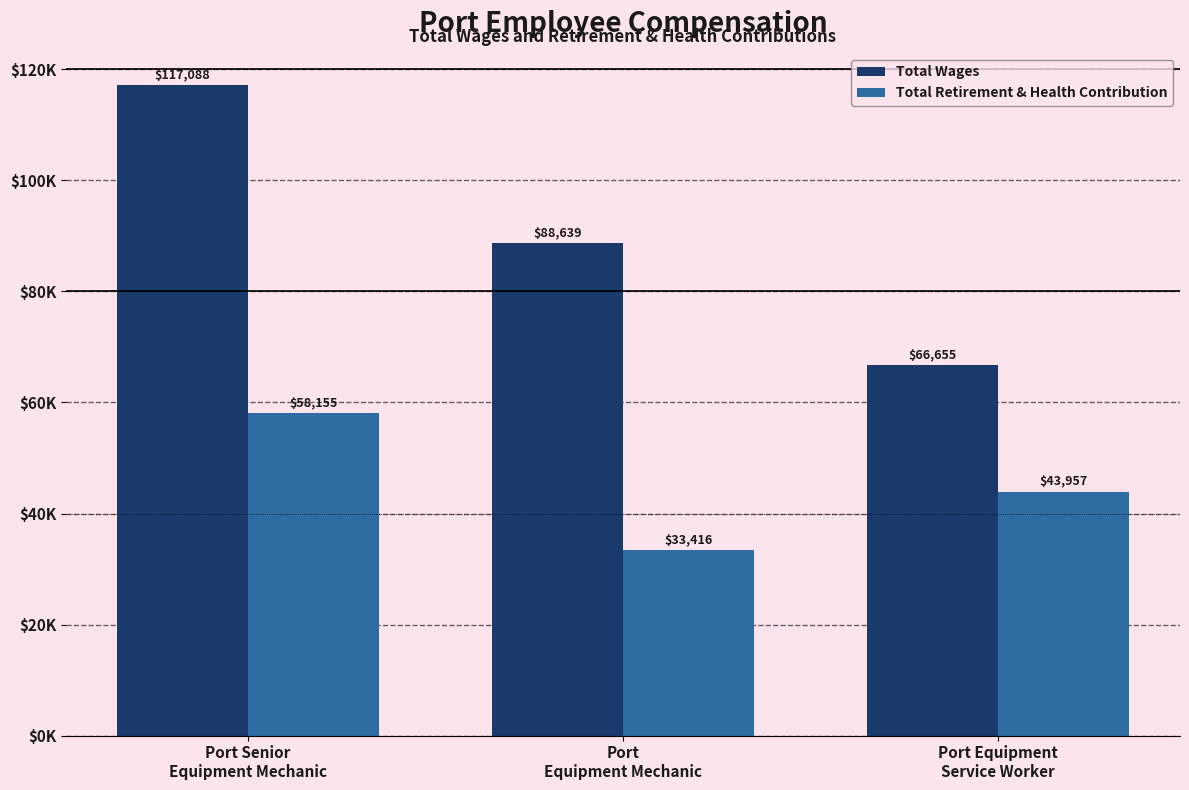

Which series has the largest total across all categories?

Total Wages